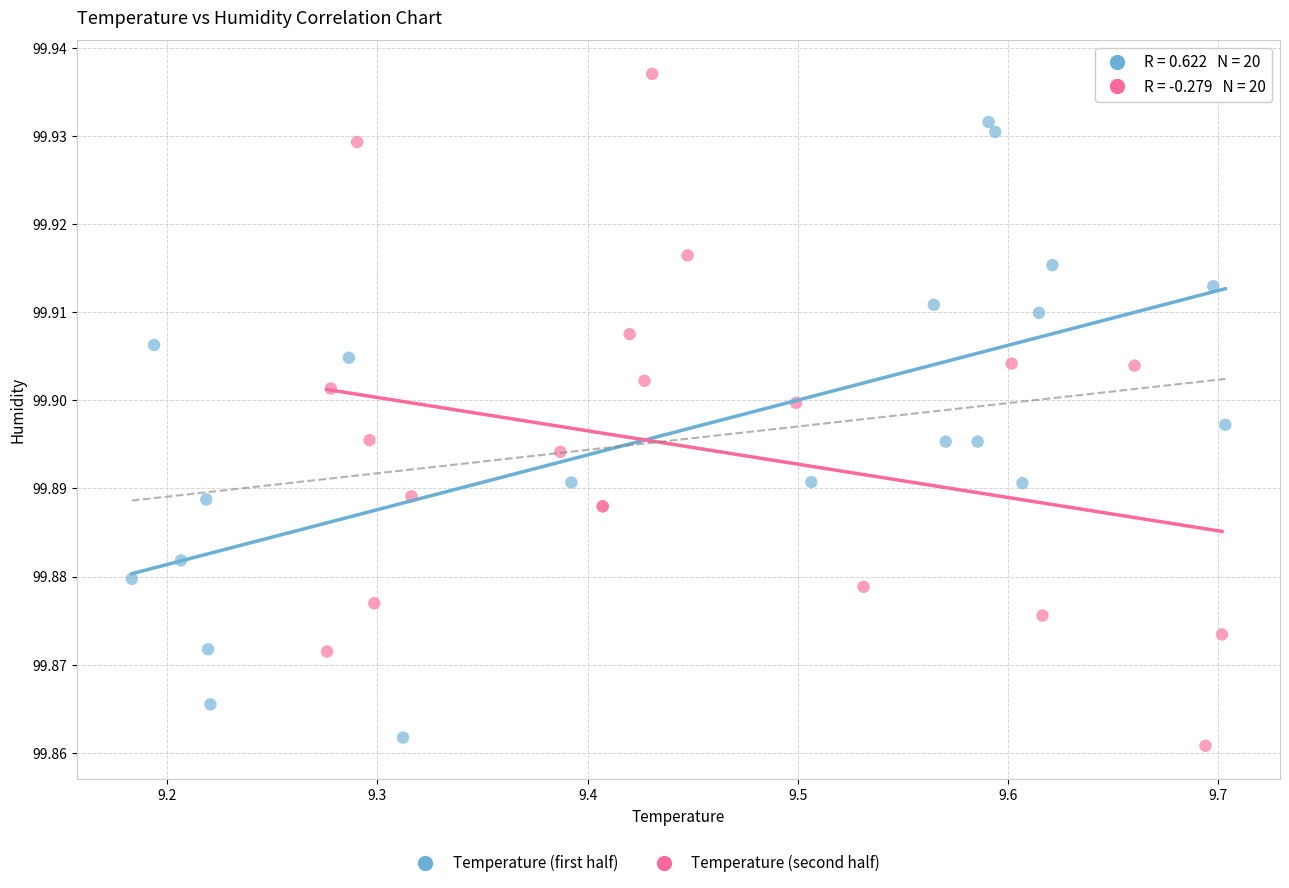

Which series reaches the maximum Y coordinate?

Temperature (second half)